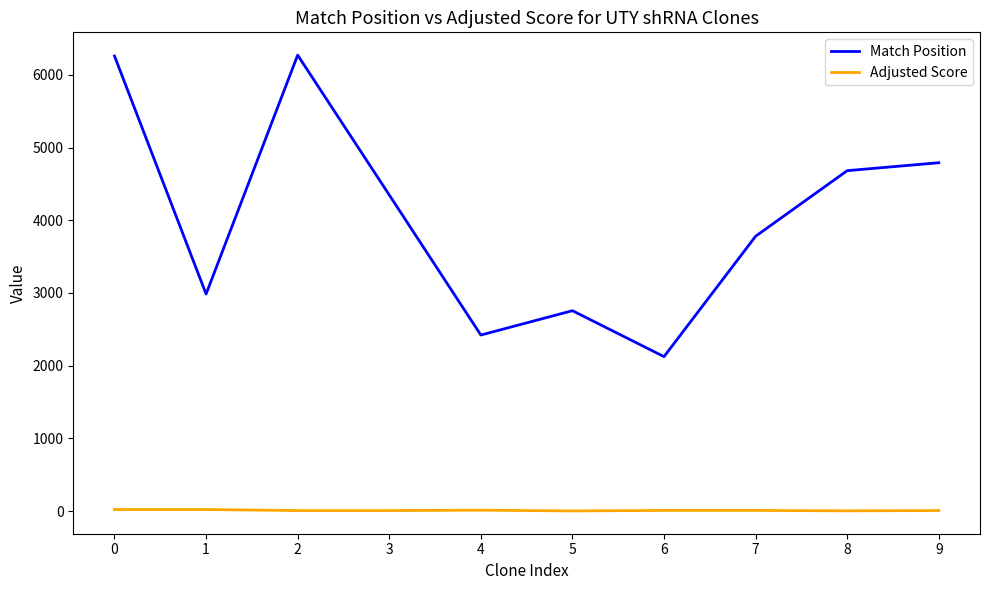

Rank the series at 7 from highest to lowest value.

Match Position, Adjusted Score